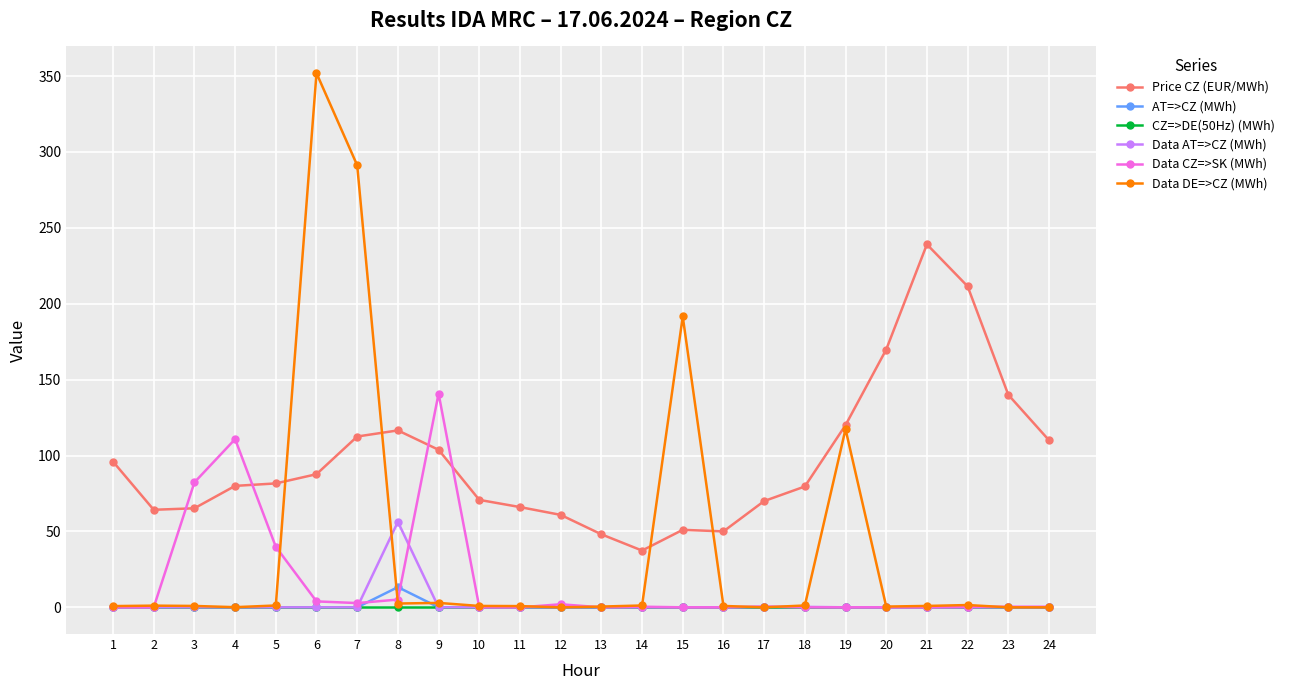

True or false: AT=>CZ (MWh) and Price CZ (EUR/MWh) cross at least once.

False